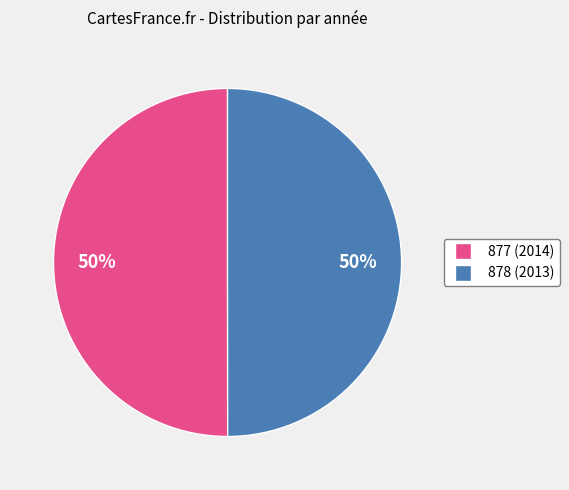

Approximately how many times larger is the value at 877 compared to 878?

1.0